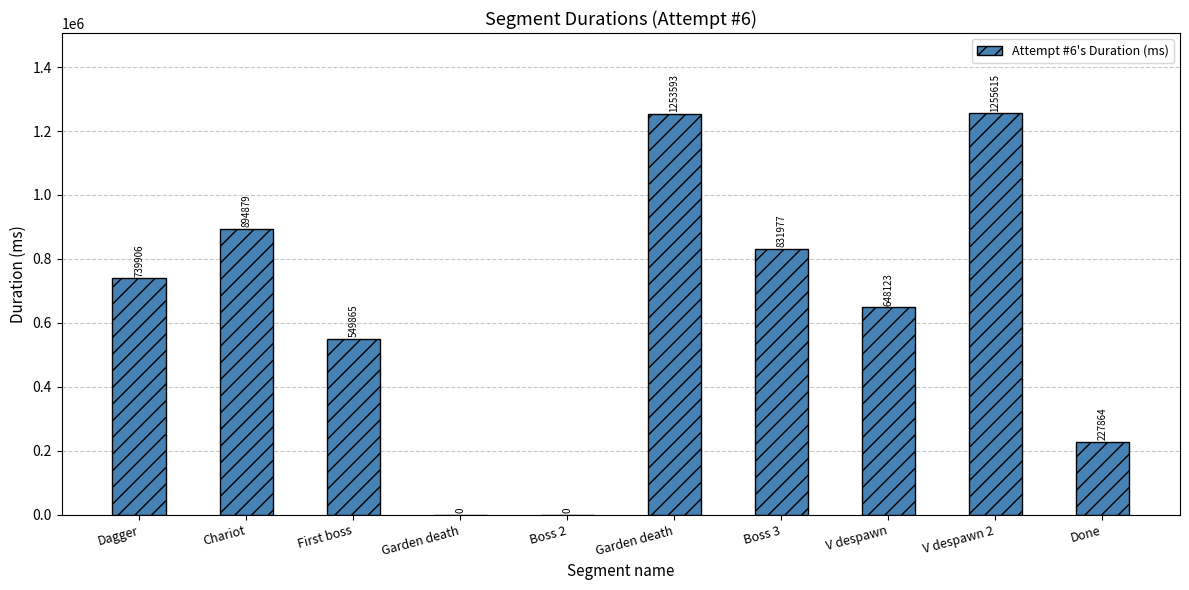

How many series are shown in this chart?

1